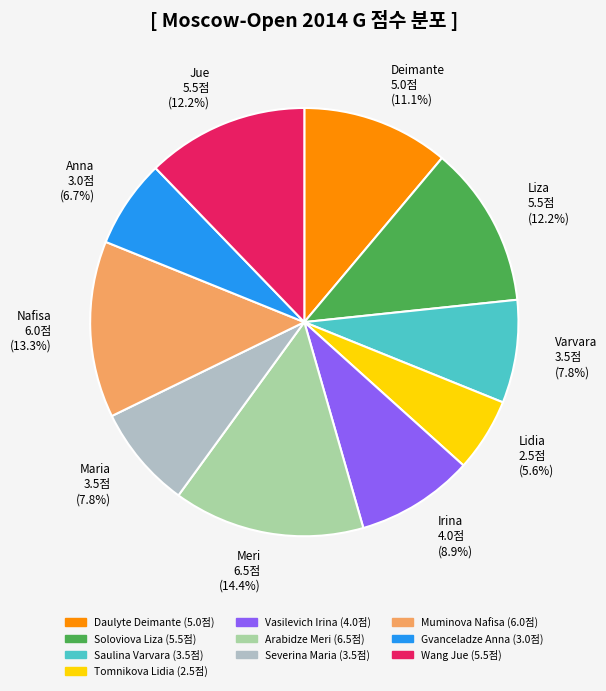

How many slices are in this pie chart?

10